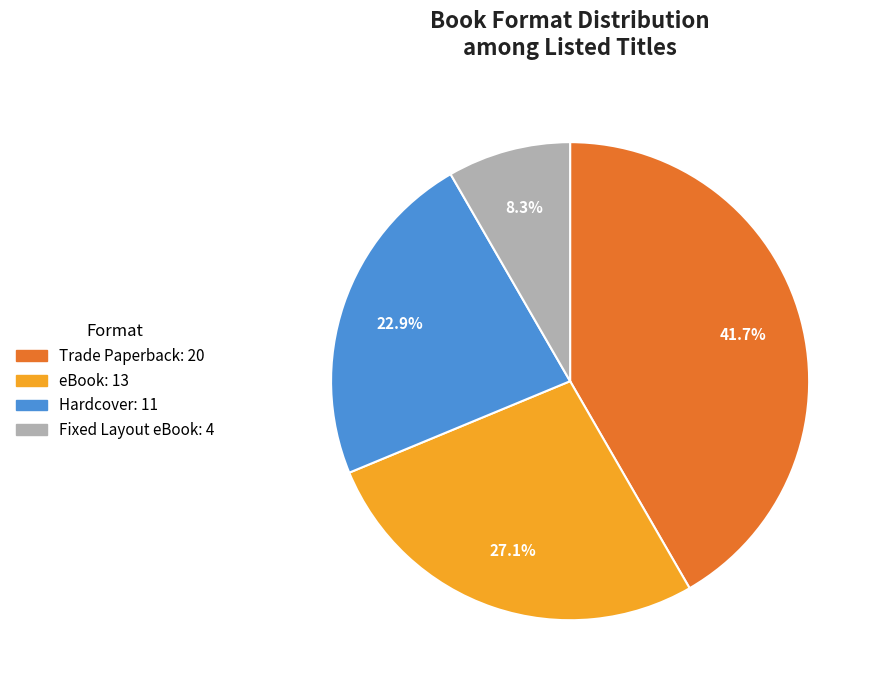

Is it true that Hardcover is 11% of the pie?

False